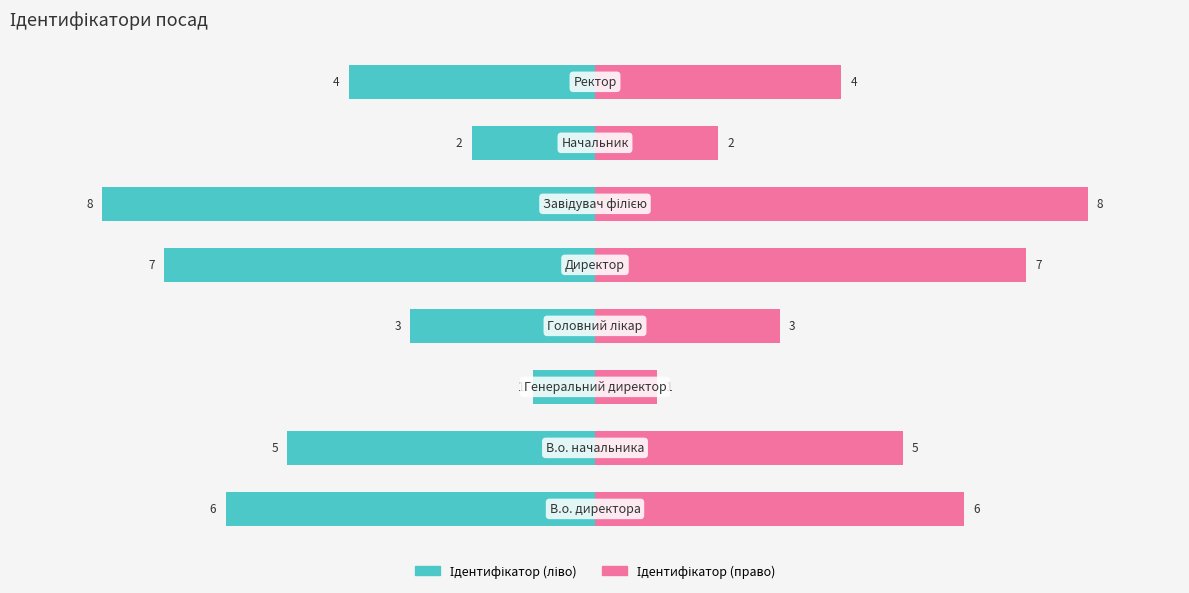

What is the difference between the highest and lowest values at 6?

4